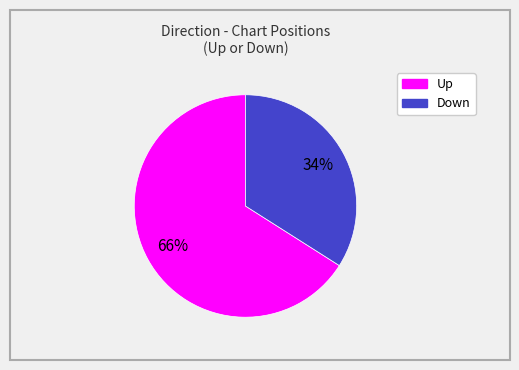

To the nearest percent, what is the average slice percentage?

50%